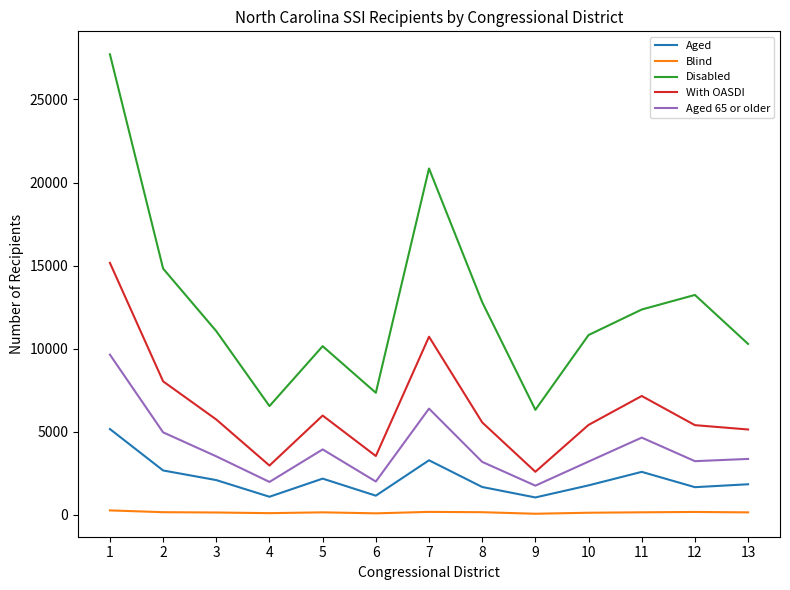

True or false: Blind and With OASDI cross at least once.

False